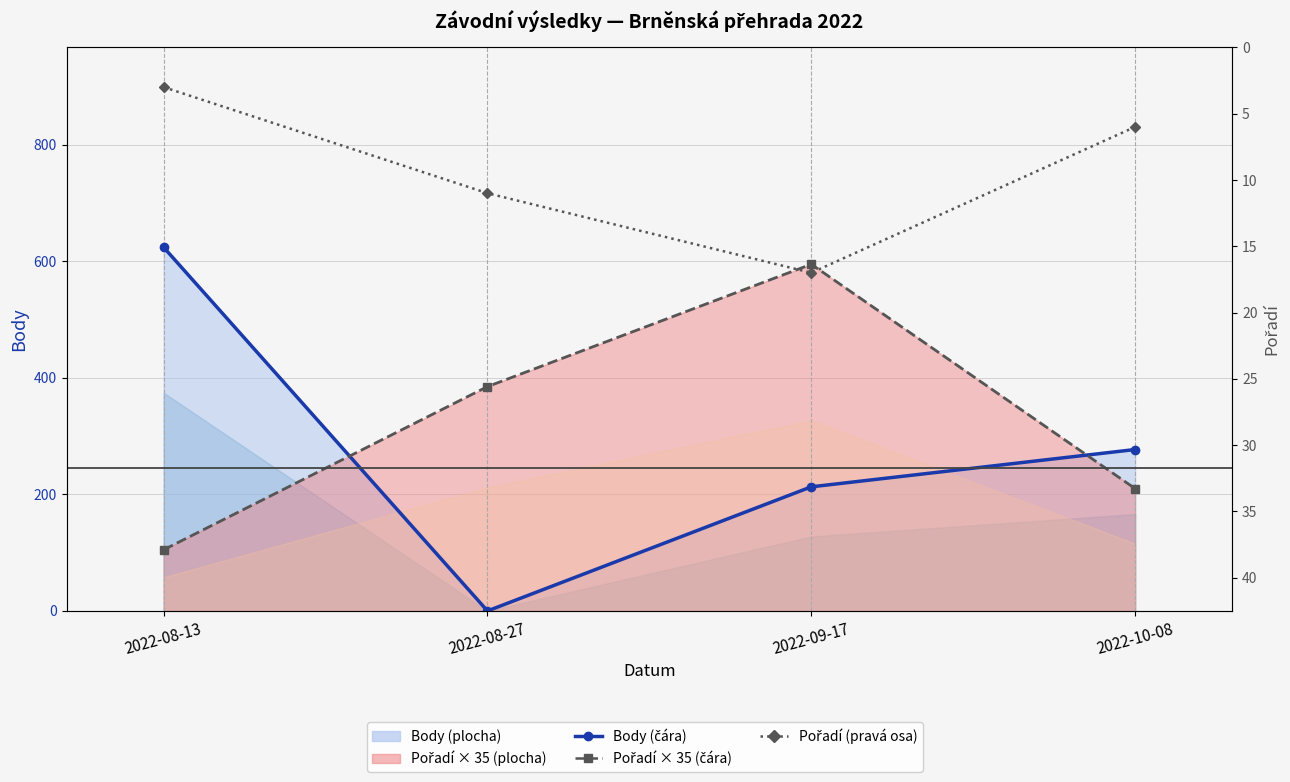

What is the label of the 3rd point from the left?

2022-09-17